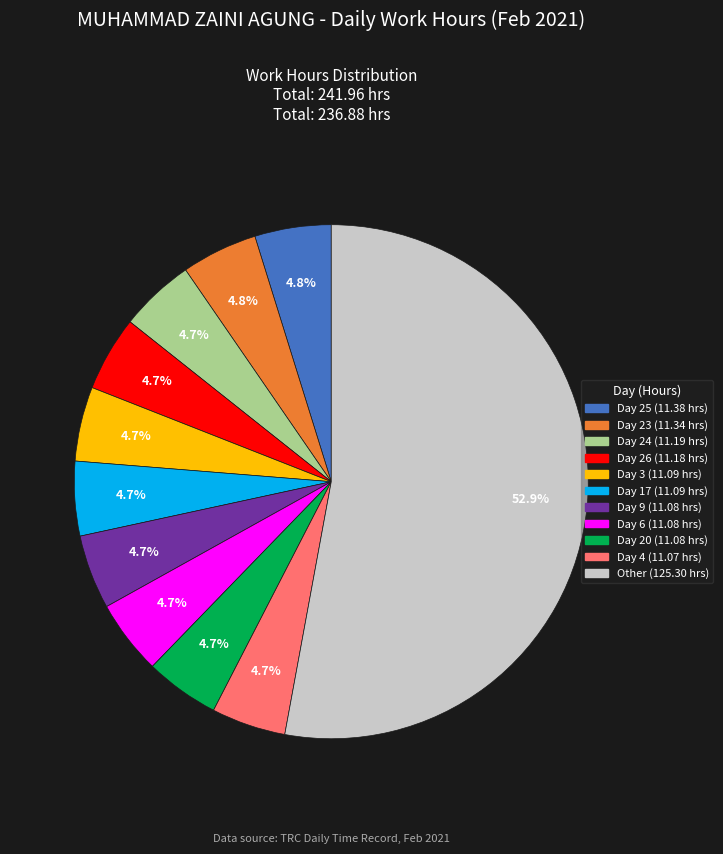

Count the number of slices in the pie.

11